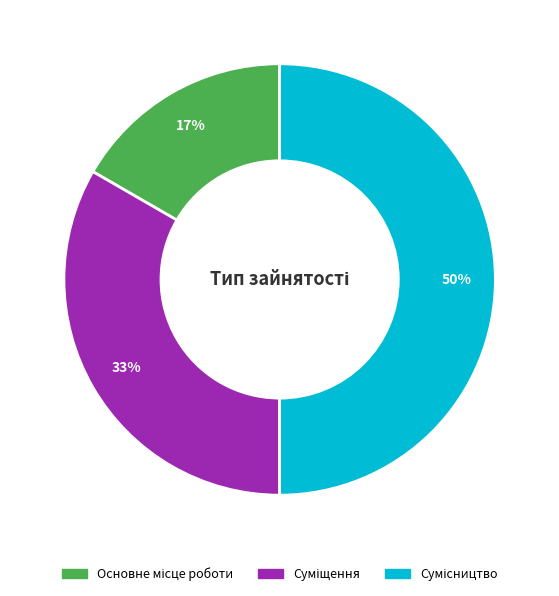

To the nearest percent, what is the average slice percentage?

33%